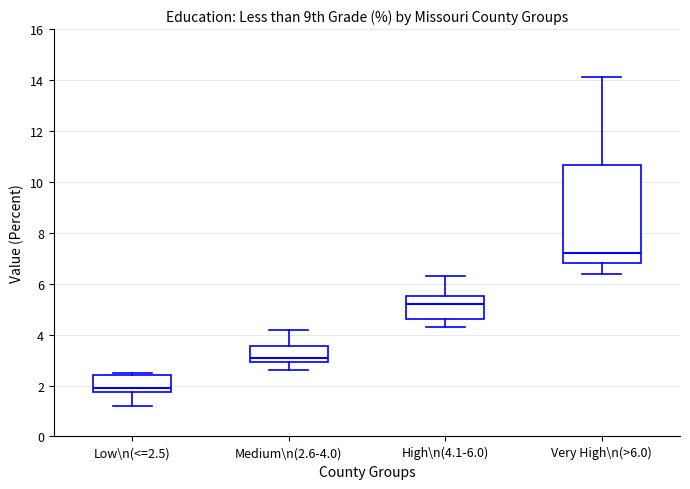

Where is the lower edge of the box for Very High\n(>6.0) on the y-axis? The values are not printed on the chart, so give them approximately, as read against the axis.

6.8